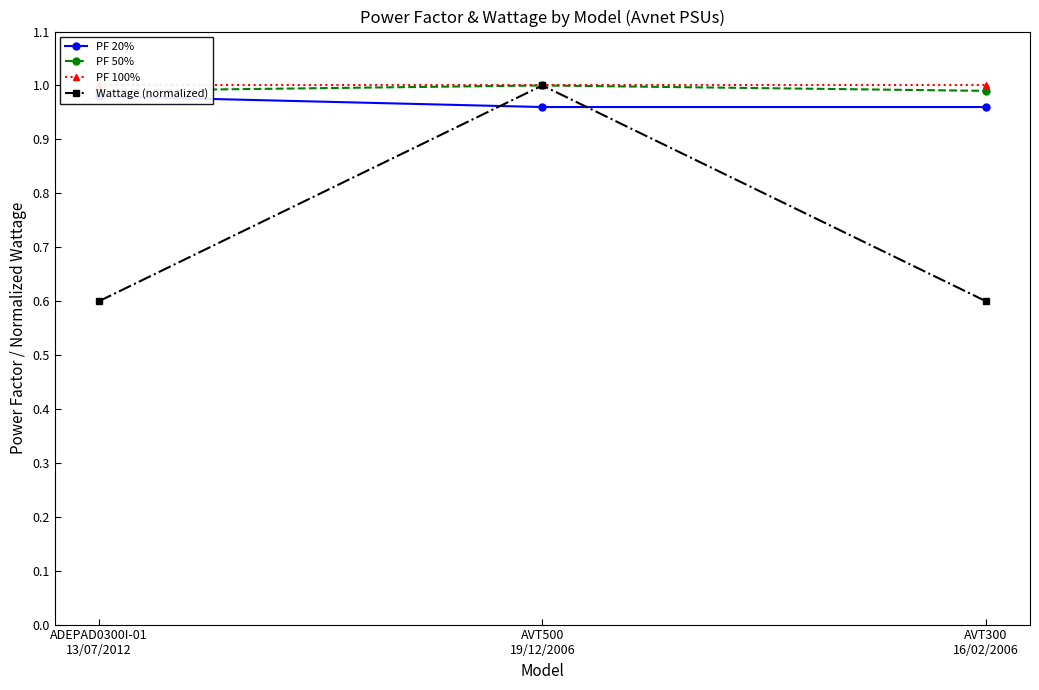

The PF 50% series shows 1.0 at ADEPAD0300I-01
13/07/2012. True or false?

True